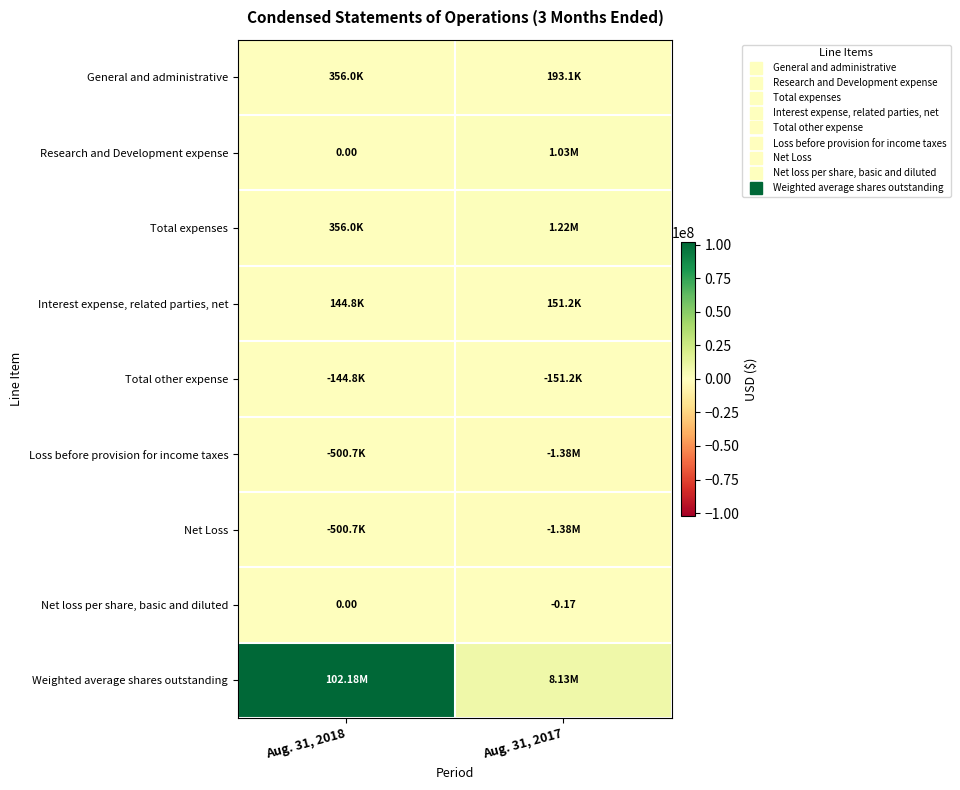

What is the minimum value shown in the chart?

-1375883.0